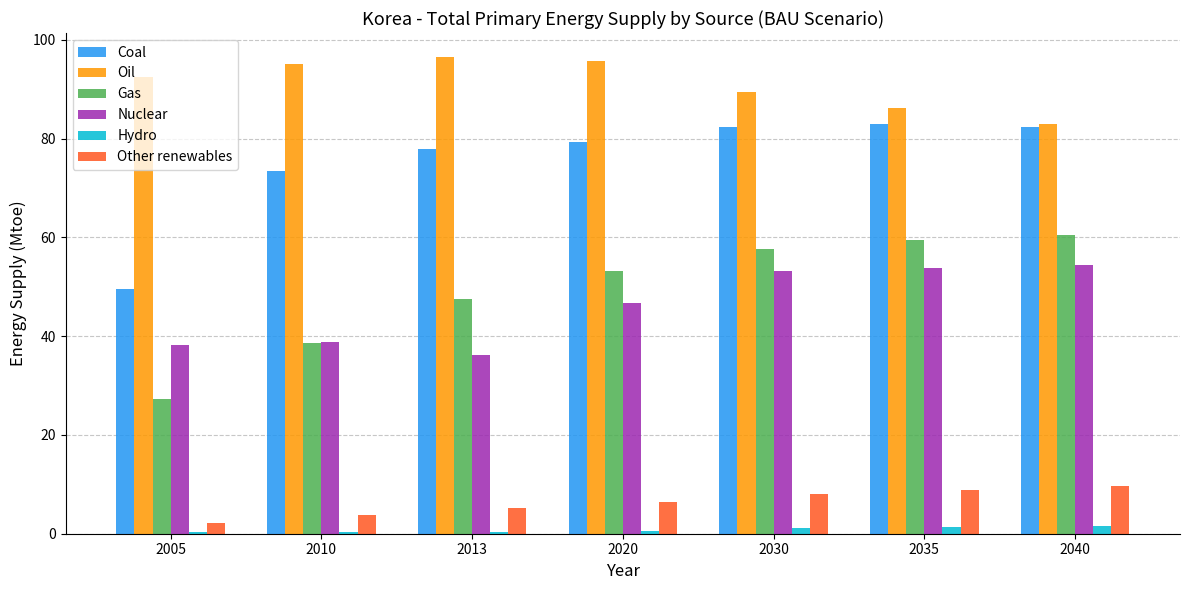

Count the number of data series in this chart.

6